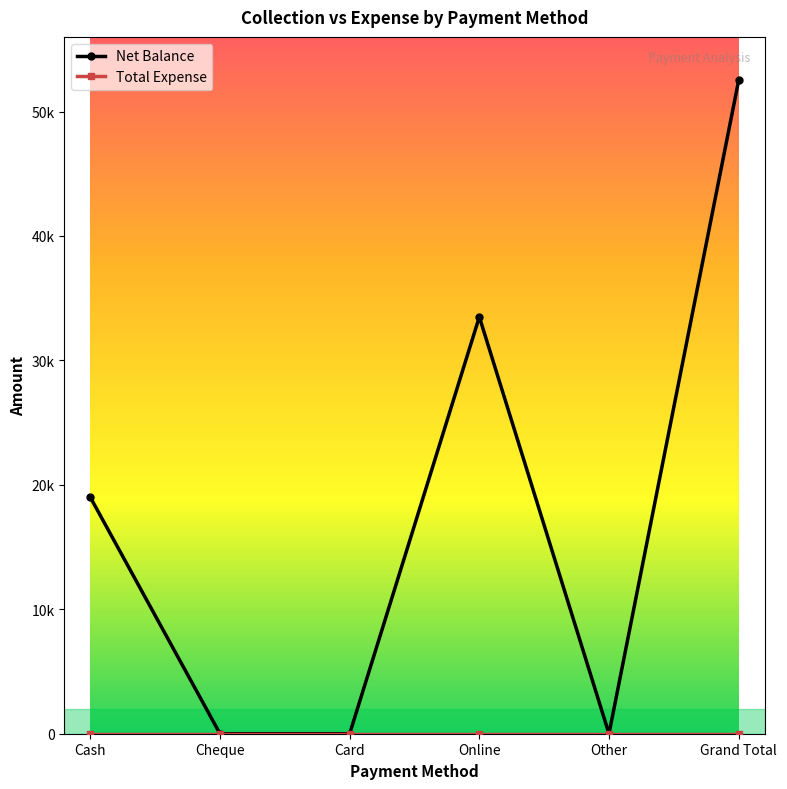

What position from the left is Cash?

1